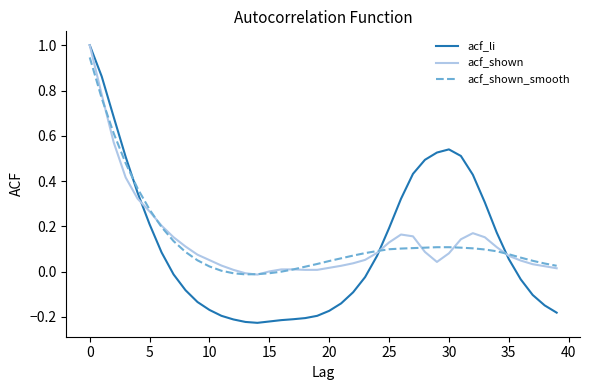

Which series has the largest range (max minus min)?

acf_li